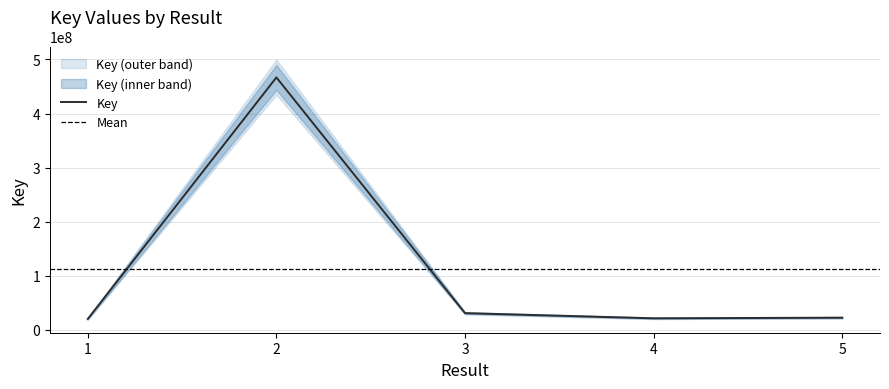

What value does the data have at 4?

20879048